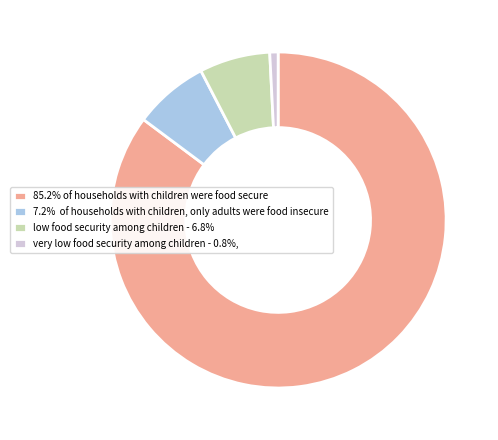

Is there a majority slice in this chart?

Yes